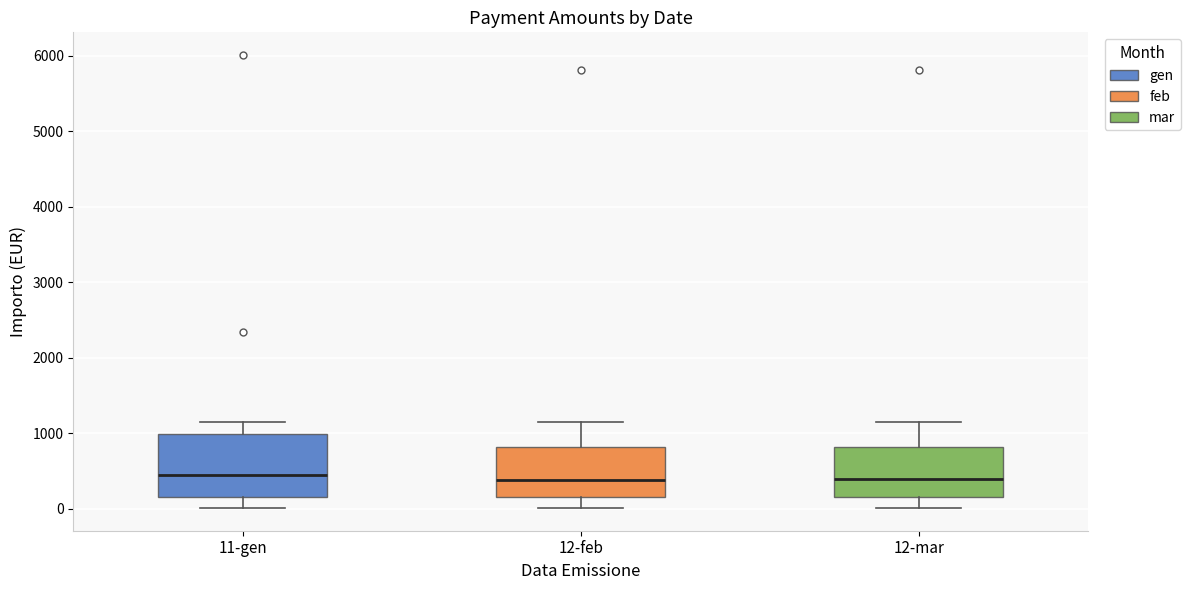

Reading left to right, read every box against the y-axis: the position of its median line, the range the box covers, and the ends of its whiskers. The values are not printed on the chart, so give them approximately, as read against the axis.

11-gen: median 400, box 200 to 1000, whiskers 0 to 1200
12-feb: median 400, box 200 to 800, whiskers 0 to 1200
12-mar: median 400, box 200 to 800, whiskers 0 to 1200